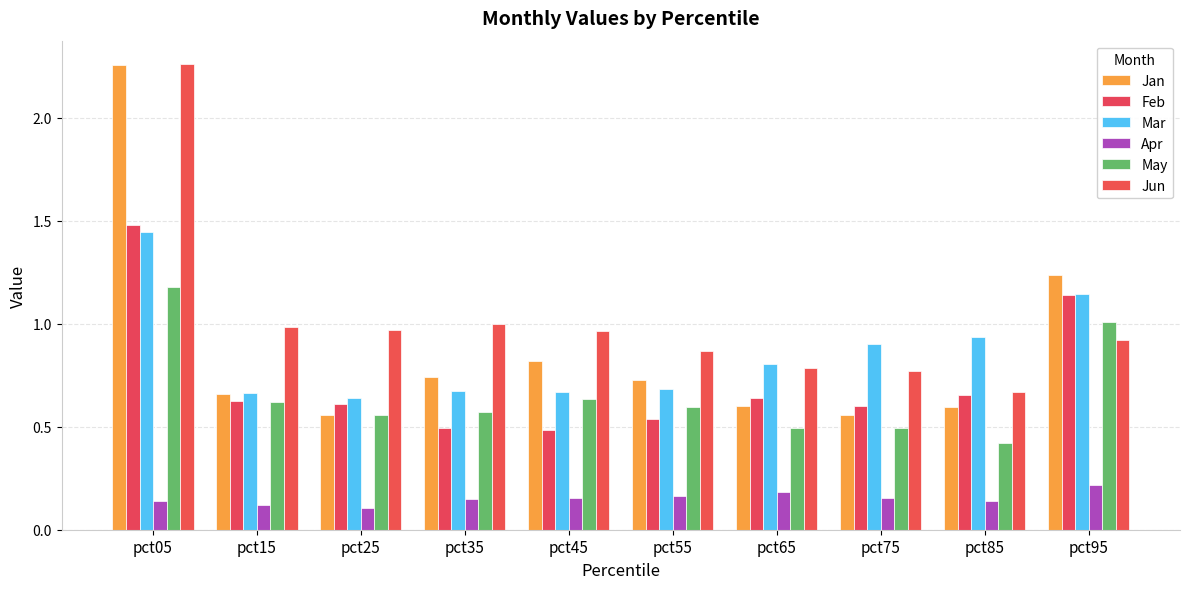

Which series has the largest range (max minus min)?

Jan